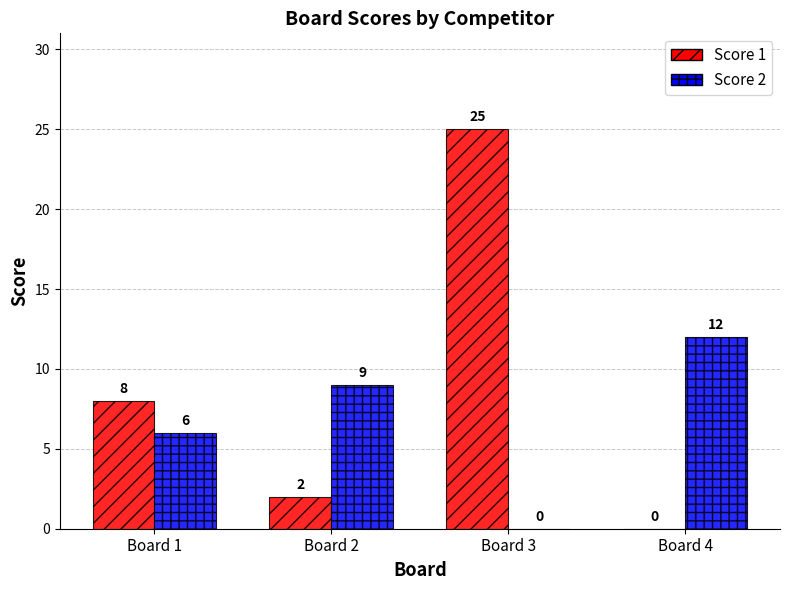

The Score 2 series shows 4 at Board 2. True or false?

False